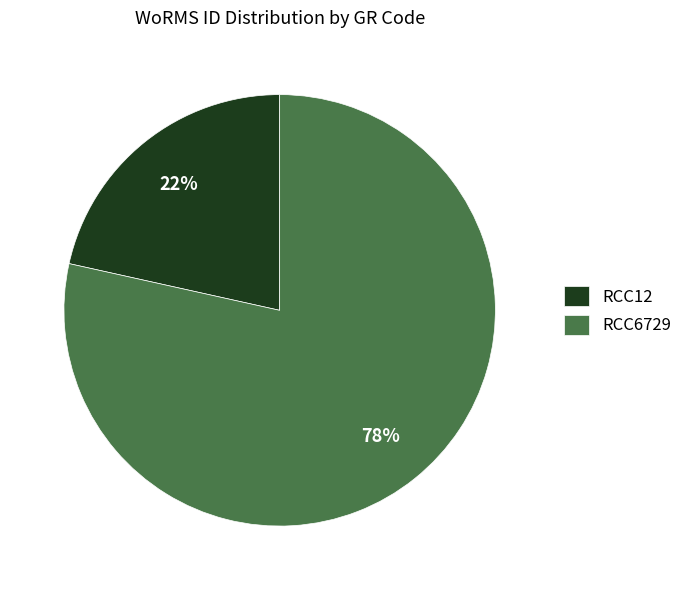

Rank the categories by value from highest to lowest.

RCC6729, RCC12